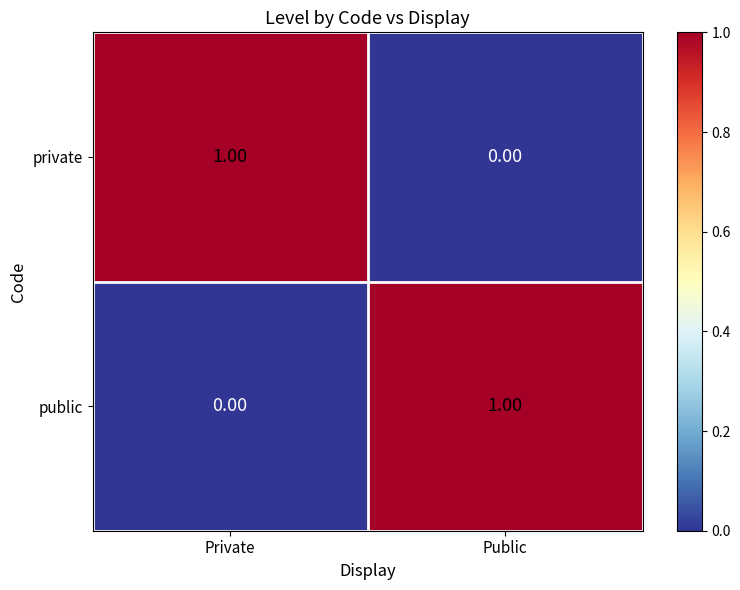

Where is public nearest to the value 0?

Private